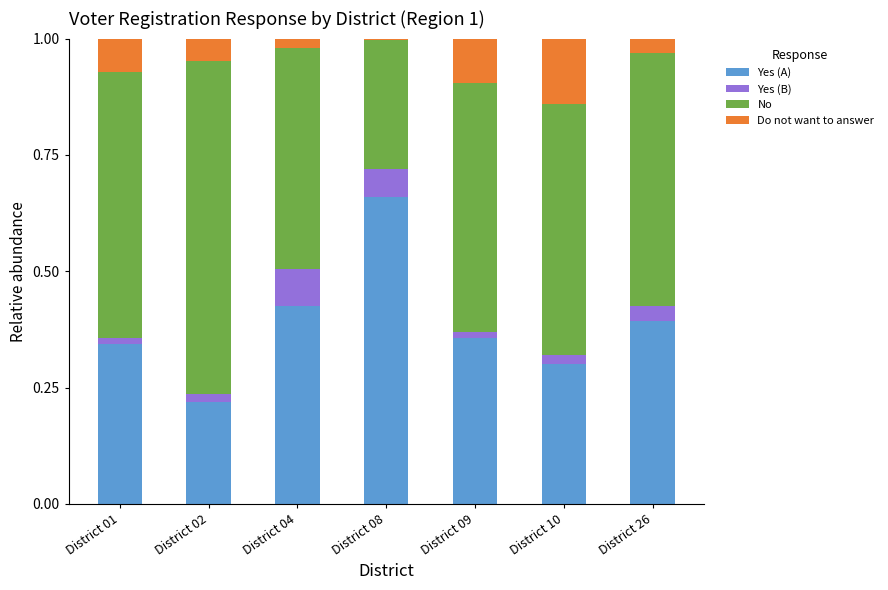

Which category has the highest value in the Yes (A) series?

District 08